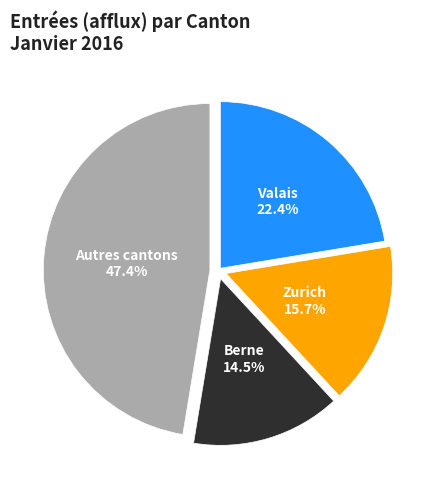

Is there a majority slice in this chart?

No